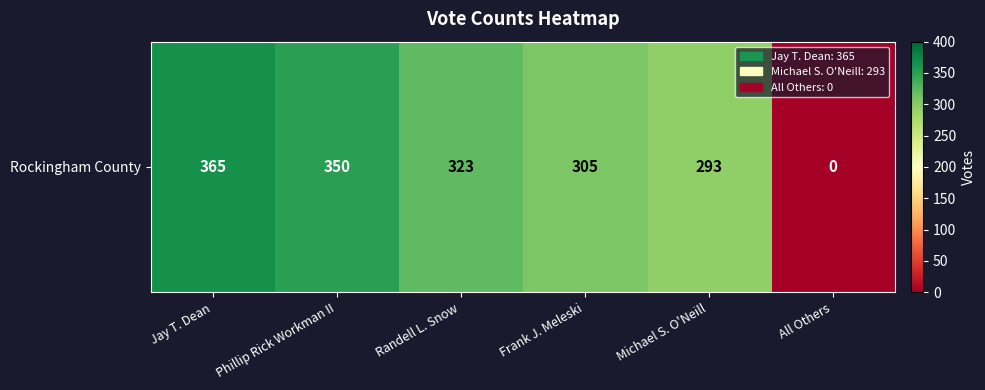

At which category does the chart reach its peak across all series?

Jay T. Dean